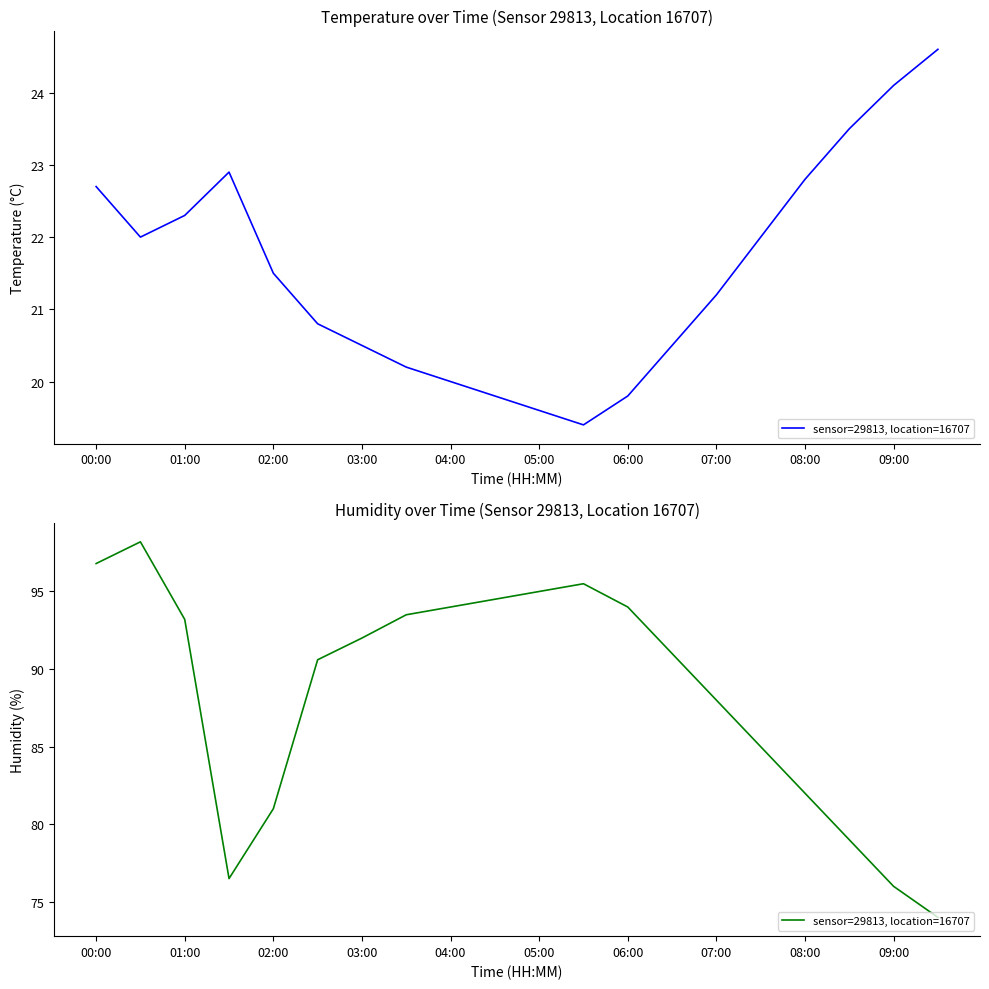

True or false: there are more than 2 points higher than both neighbors.

False